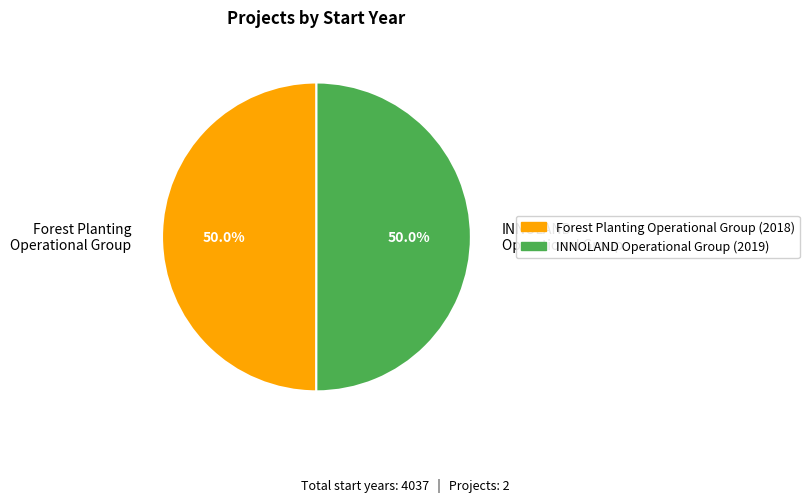

Approximately how many times larger is the value at Forest Planting Operational Group compared to INNOLAND Operational Group?

1.0